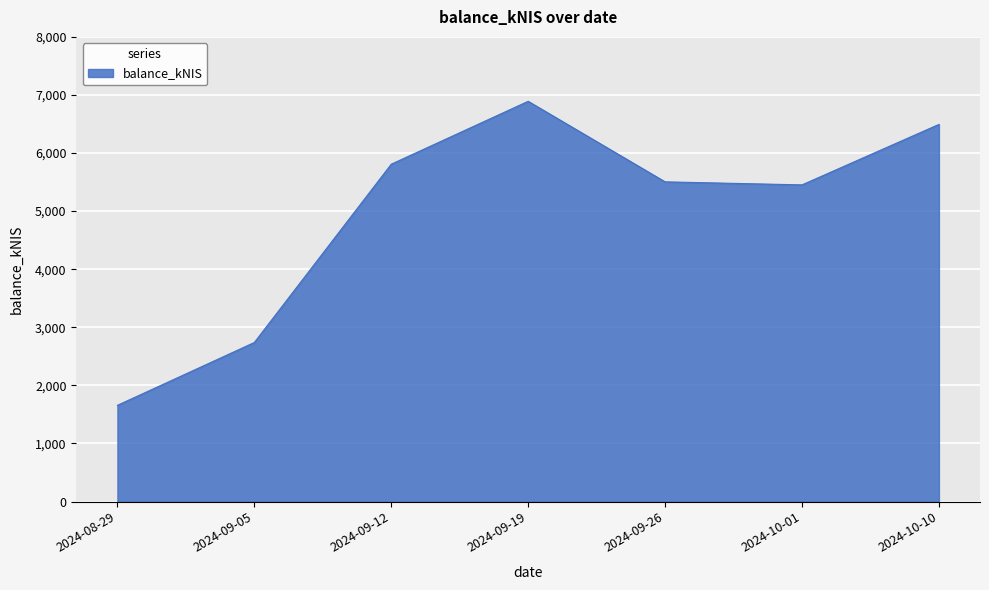

Which category has the lowest value across all series?

2024-08-29